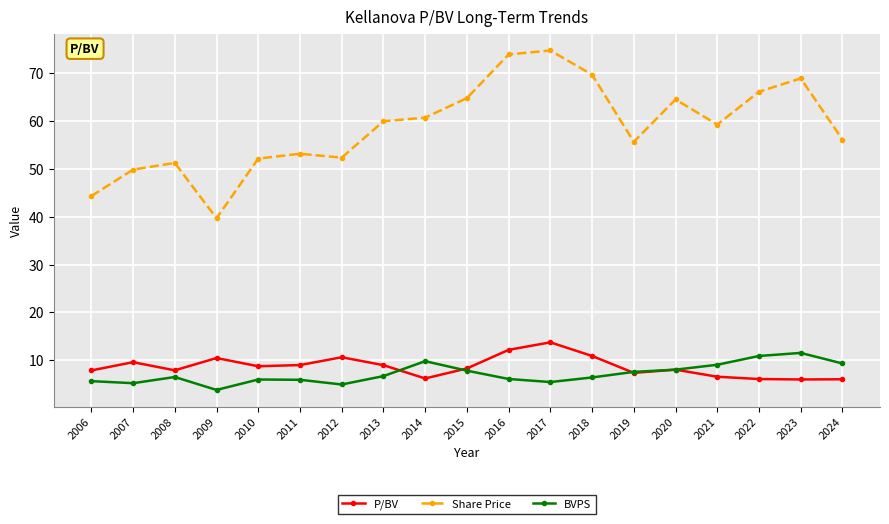

Is the value of Share Price at 2012 greater than the value of P/BV at 2015?

Yes